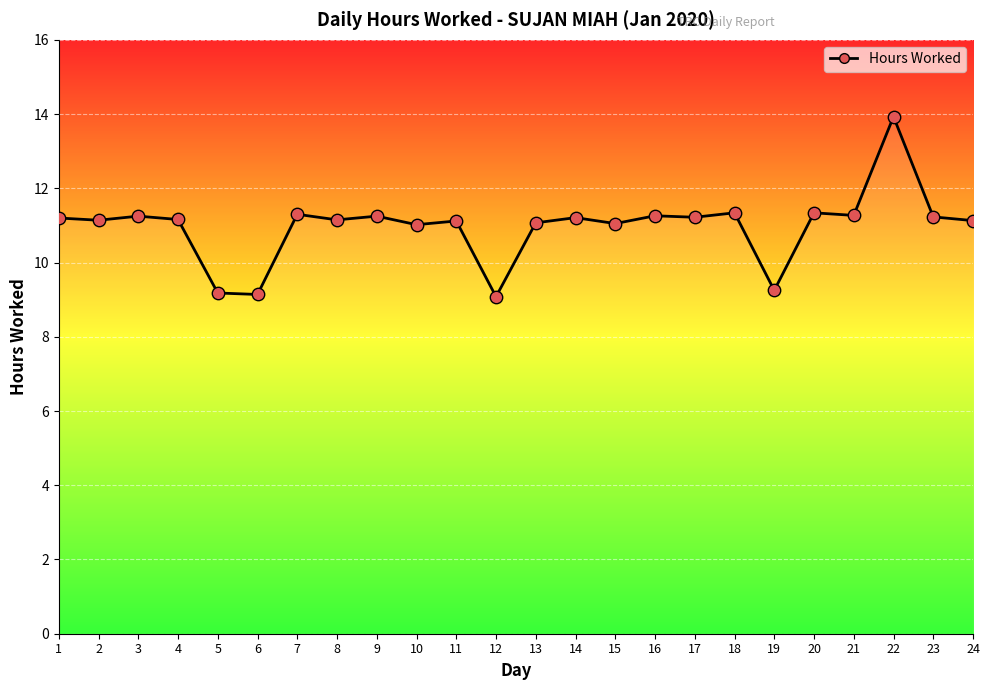

What is the ratio of the value at 20 to the value at 16?

1.0